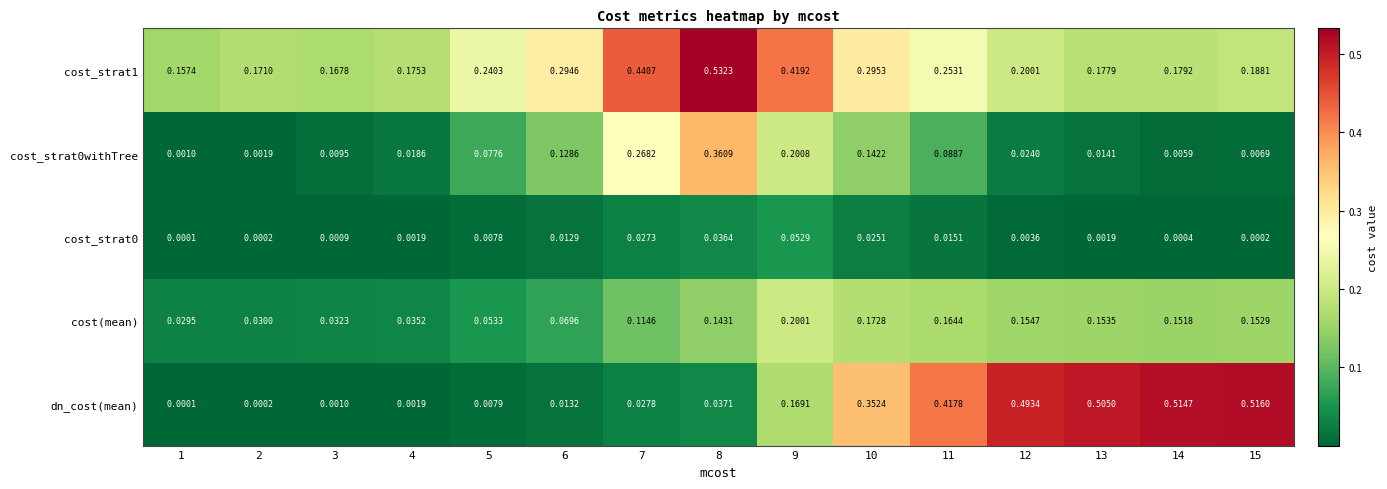

Is the value of cost(mean) at 12 greater than the value of cost_strat1 at 11?

No